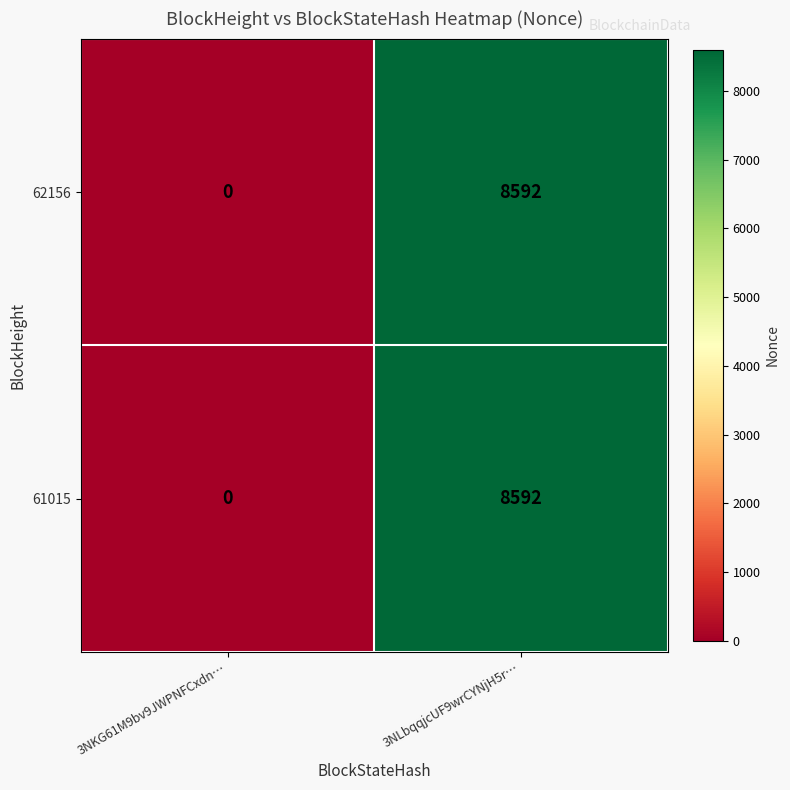

What is the sum of all 61015 values?

8592